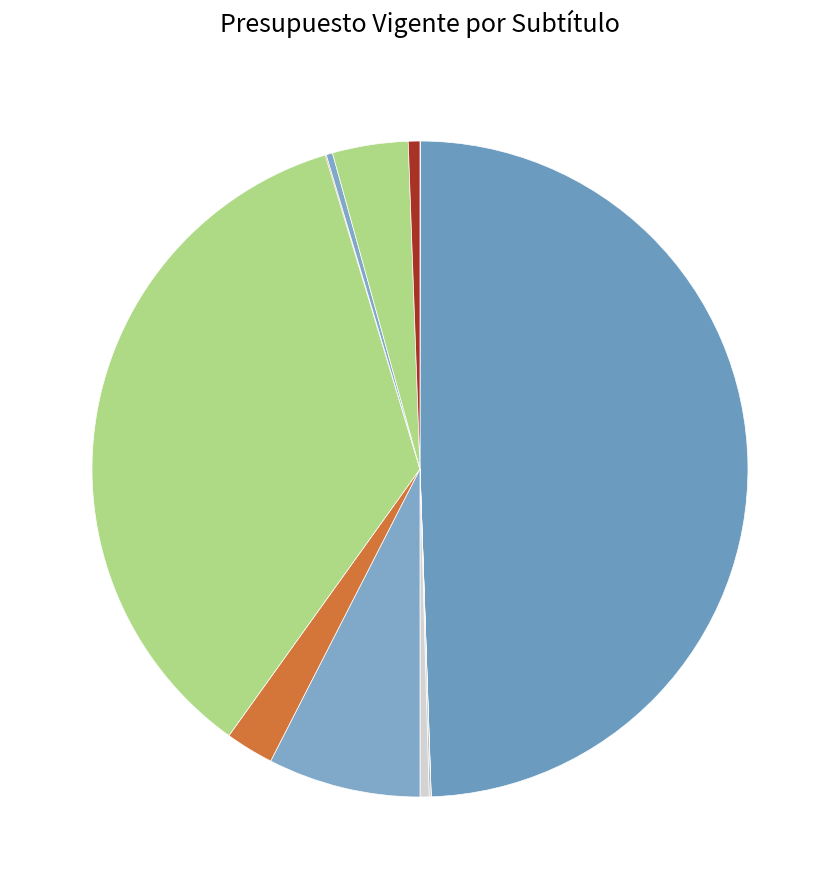

To the nearest percent, what is the average slice percentage?

8%